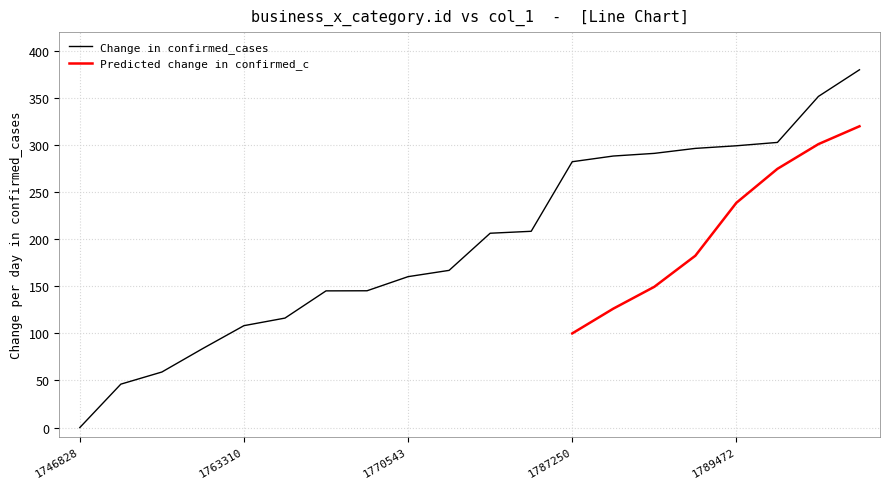

True or false: there are more than 2 points higher than both neighbors.

False